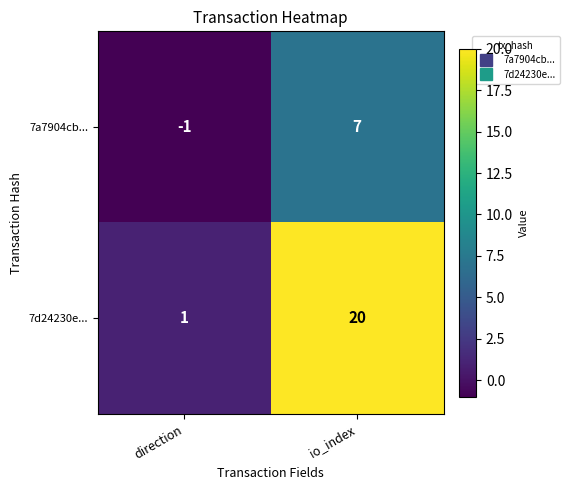

Where is 7d24230e... nearest to the value 10?

direction